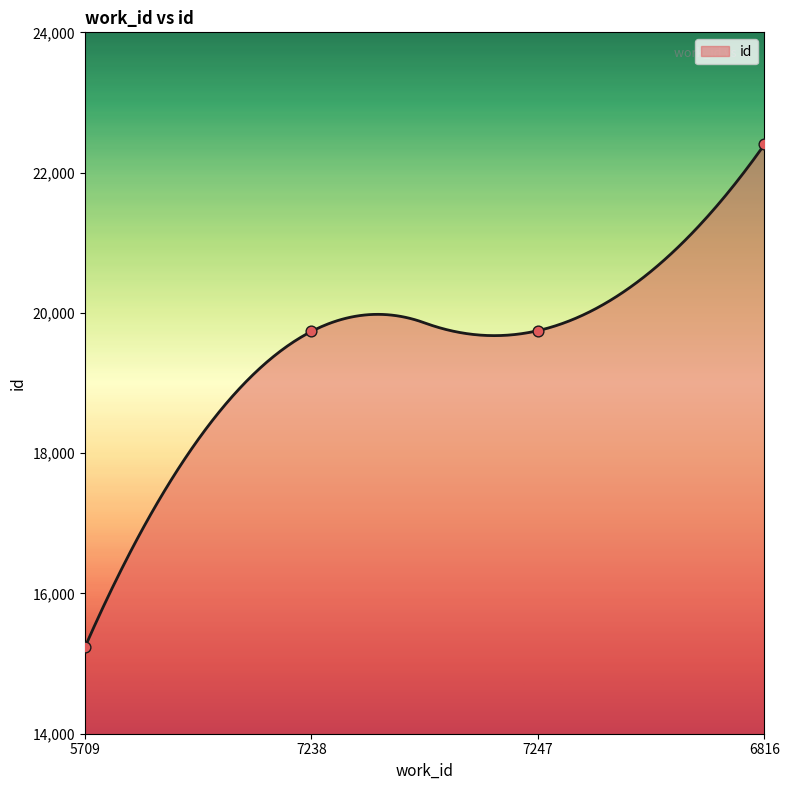

What is the ratio of the value at 6816 to the value at 7247?

1.1